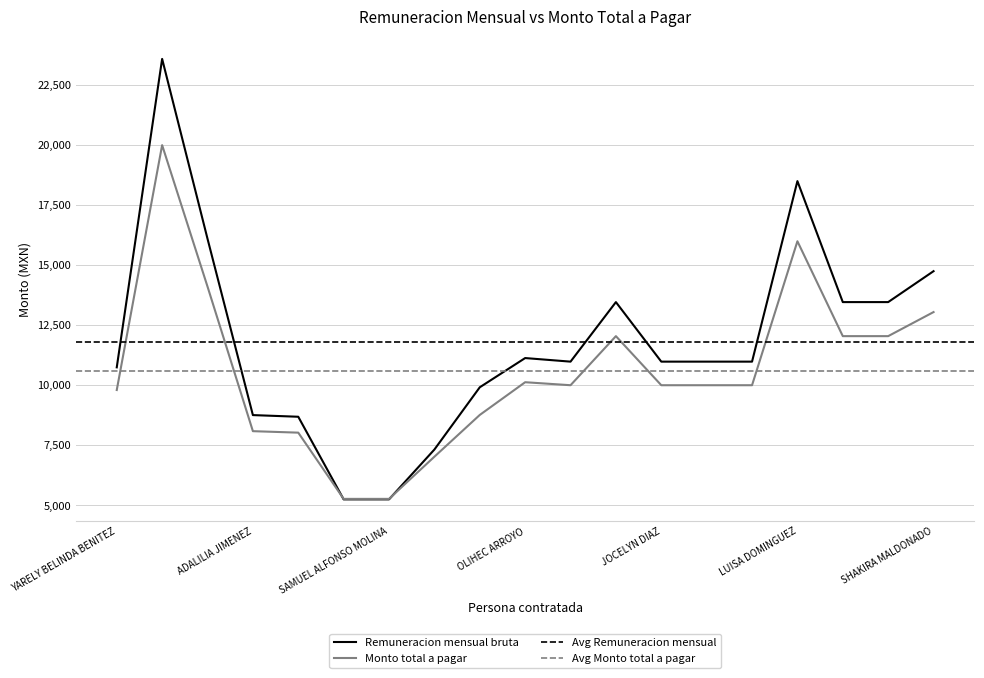

Which series has the largest range (max minus min)?

Remuneracion mensual bruta